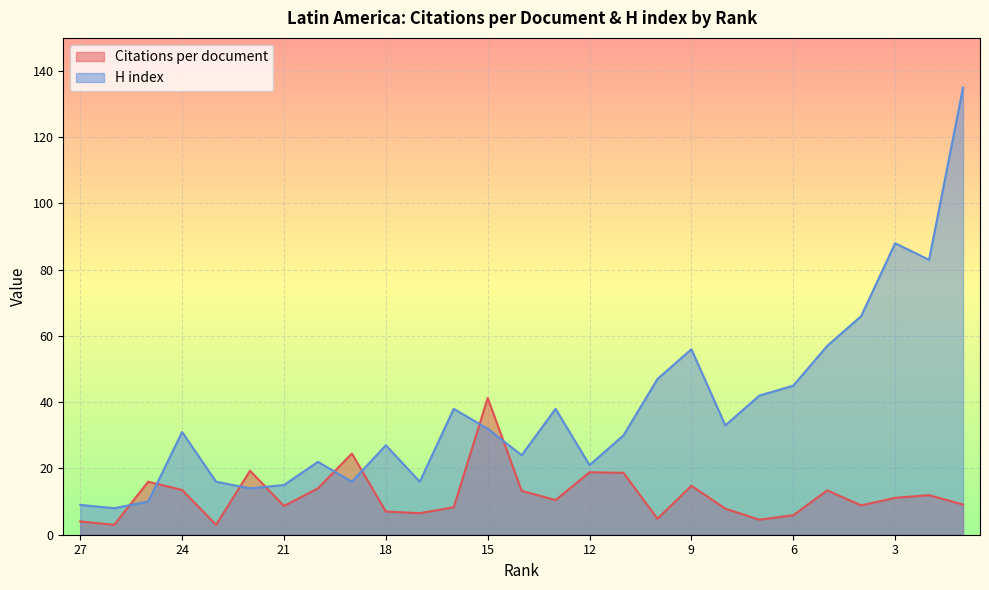

The Citations per document series shows 26.8 at 22. True or false?

False